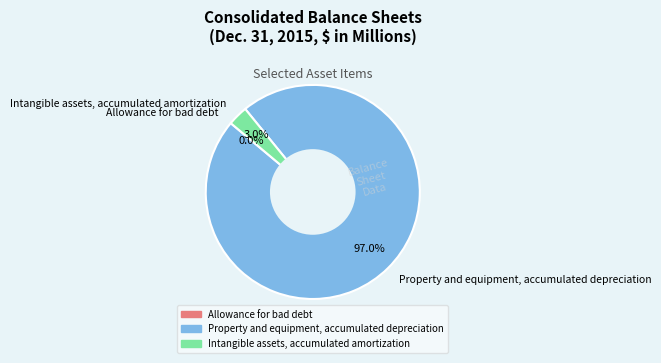

To the nearest percent, what is the average slice percentage?

33%